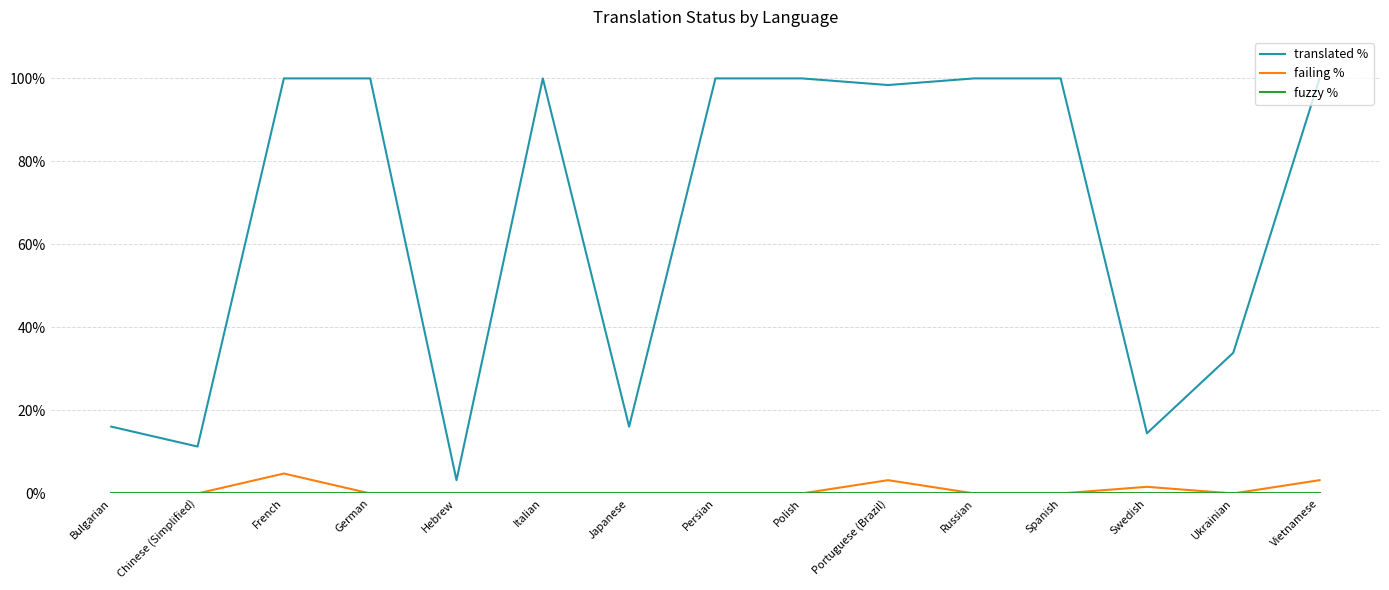

What is the total value across all series at Chinese (Simplified)?

11.3